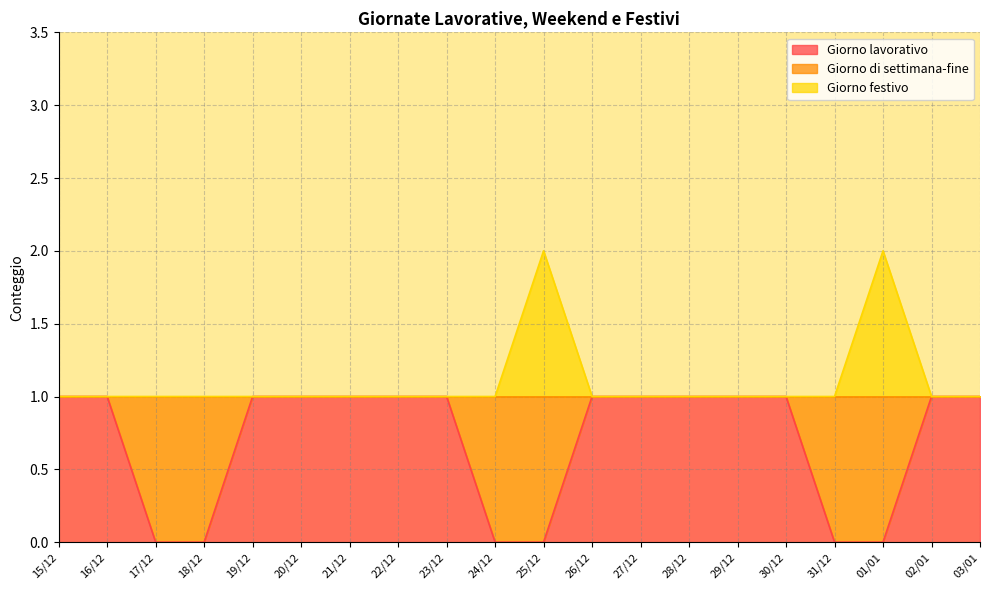

True or false: Giorno festivo and Giorno lavorativo cross at least once.

False